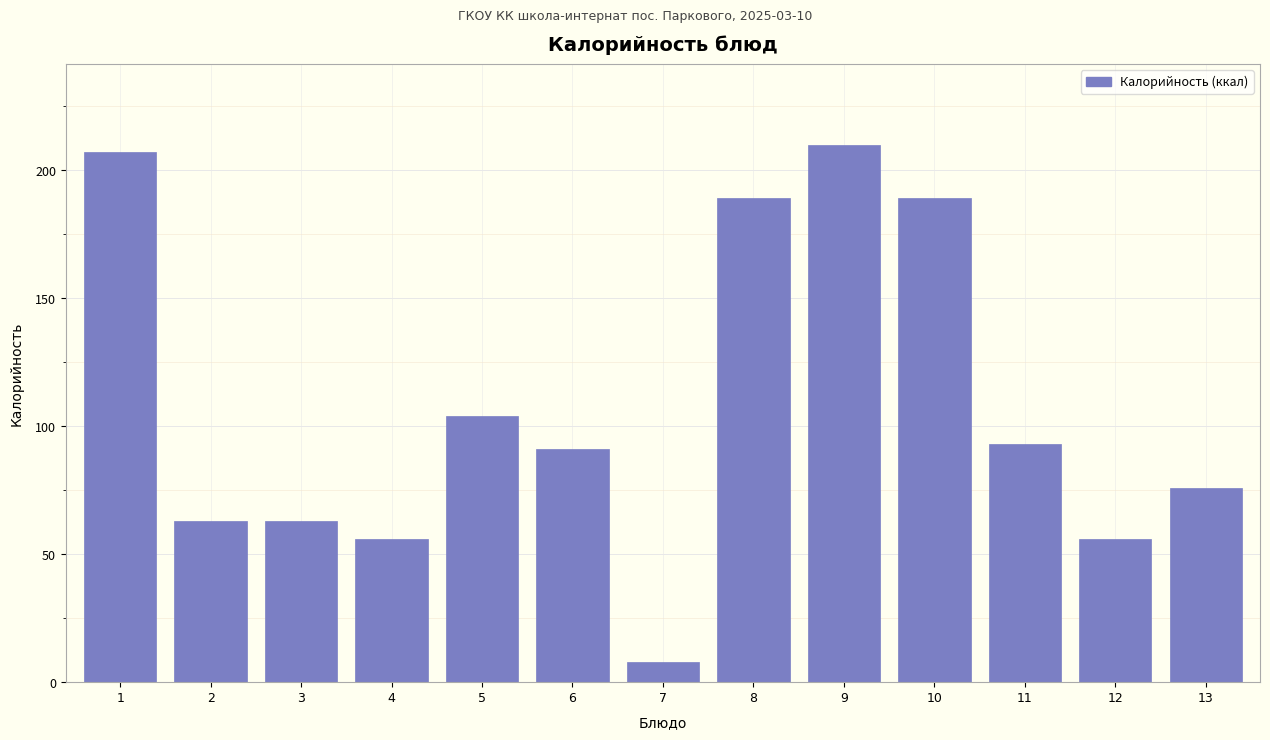

Reading left to right, list all the values displayed in this chart.

1=207	2=63	3=63	4=56	5=104	6=91	7=8	8=189	9=210	10=189	11=93	12=56	13=76